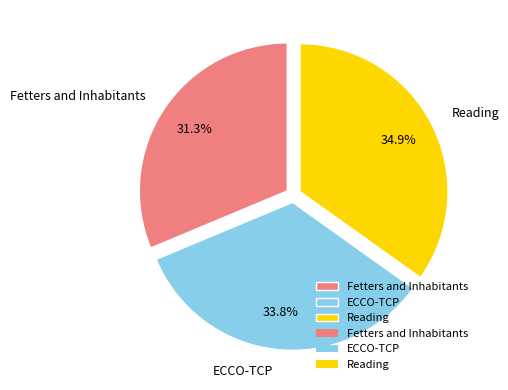

To the nearest percent, what percentage of the pie is Reading?

35%